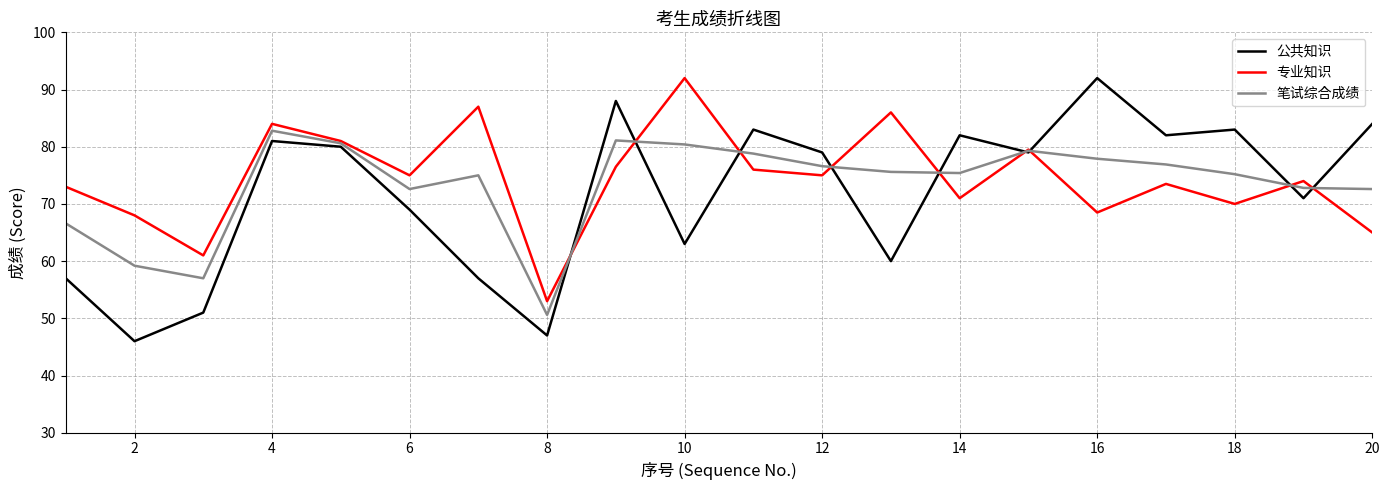

Which series has the widest spread of values?

公共知识